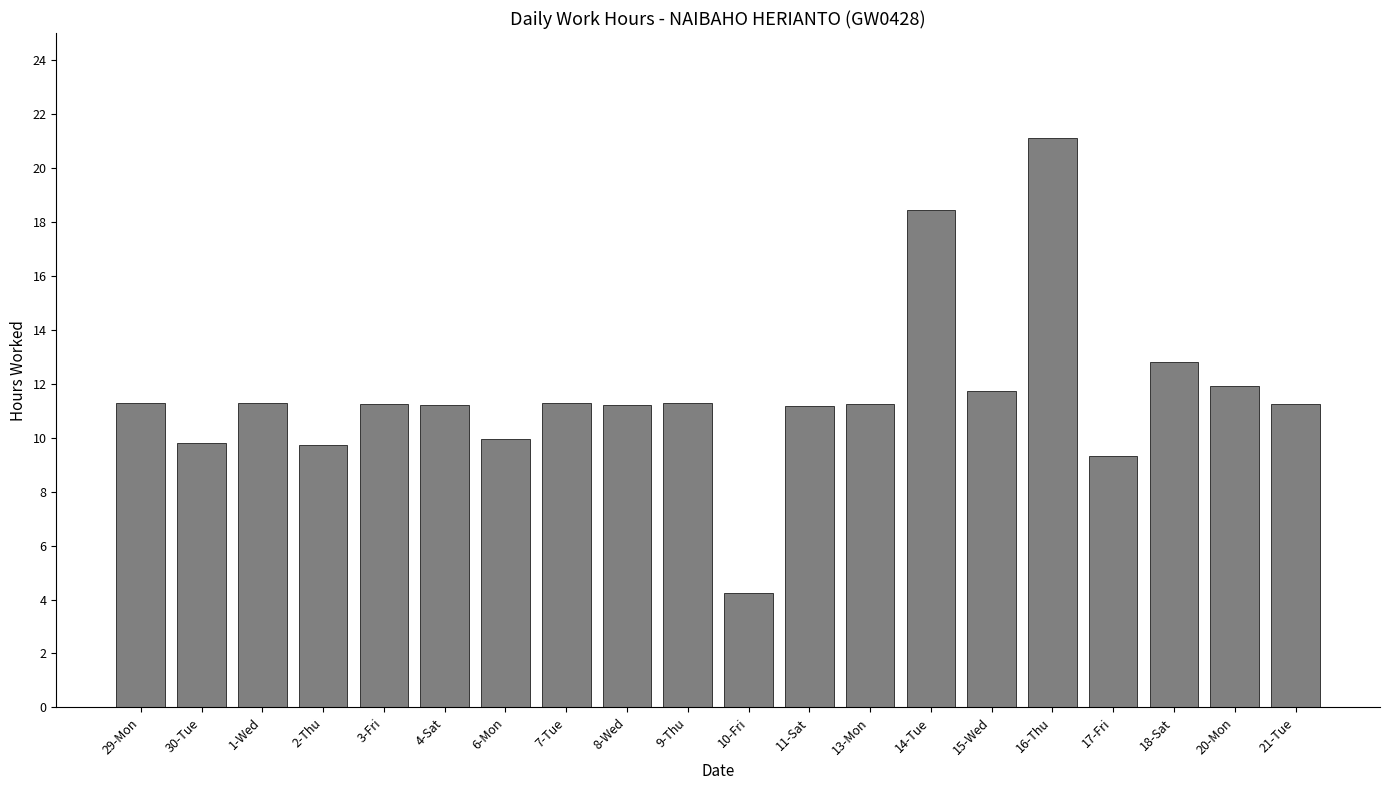

The chart shows a value of 5.6 at 29-Mon. True or false?

False